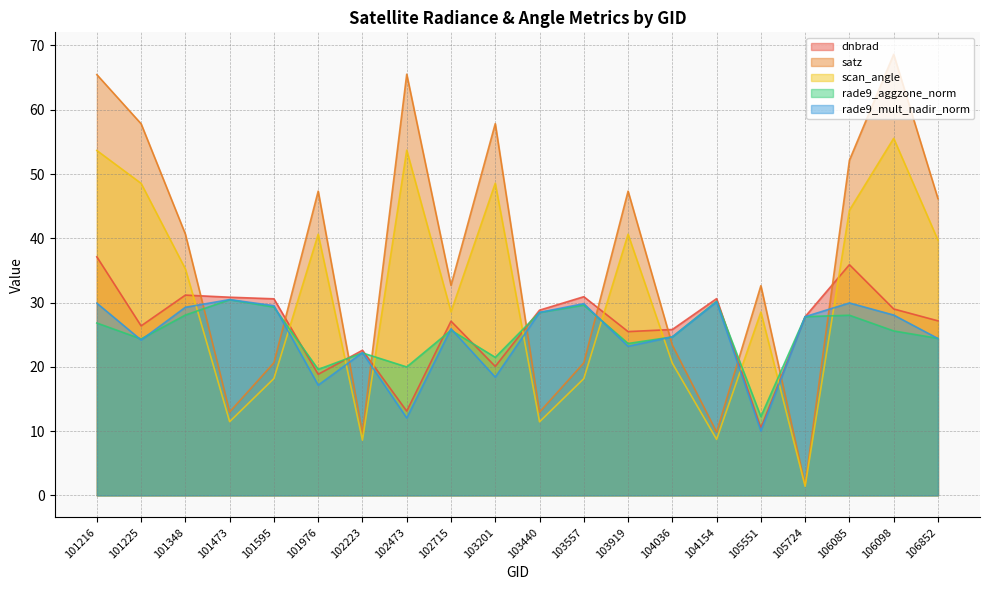

Where is rade9_mult_nadir_norm nearest to the value 20?

103201